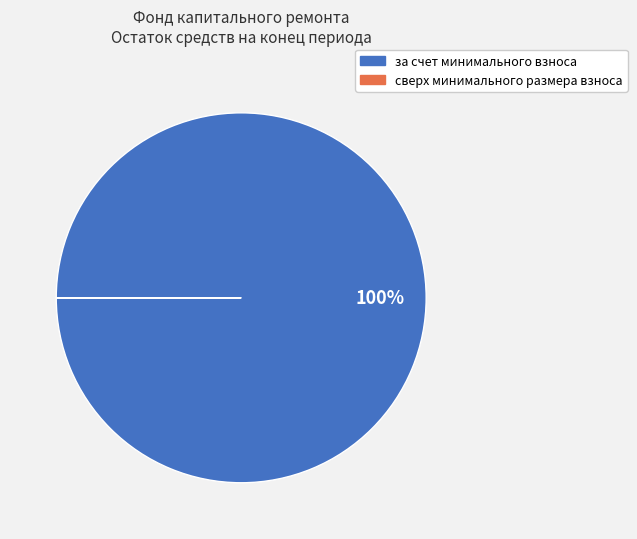

Is there any slice that represents more than half of the pie?

Yes